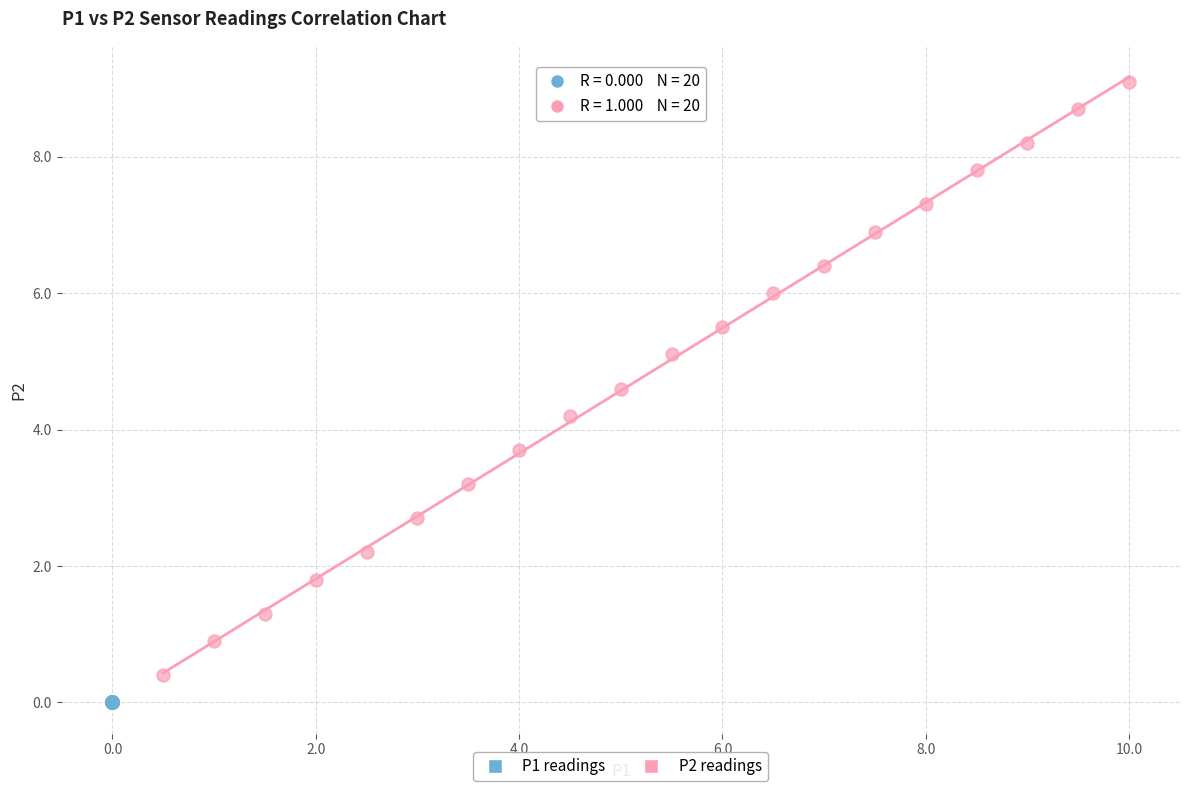

Which series reaches the maximum Y coordinate?

P2 readings